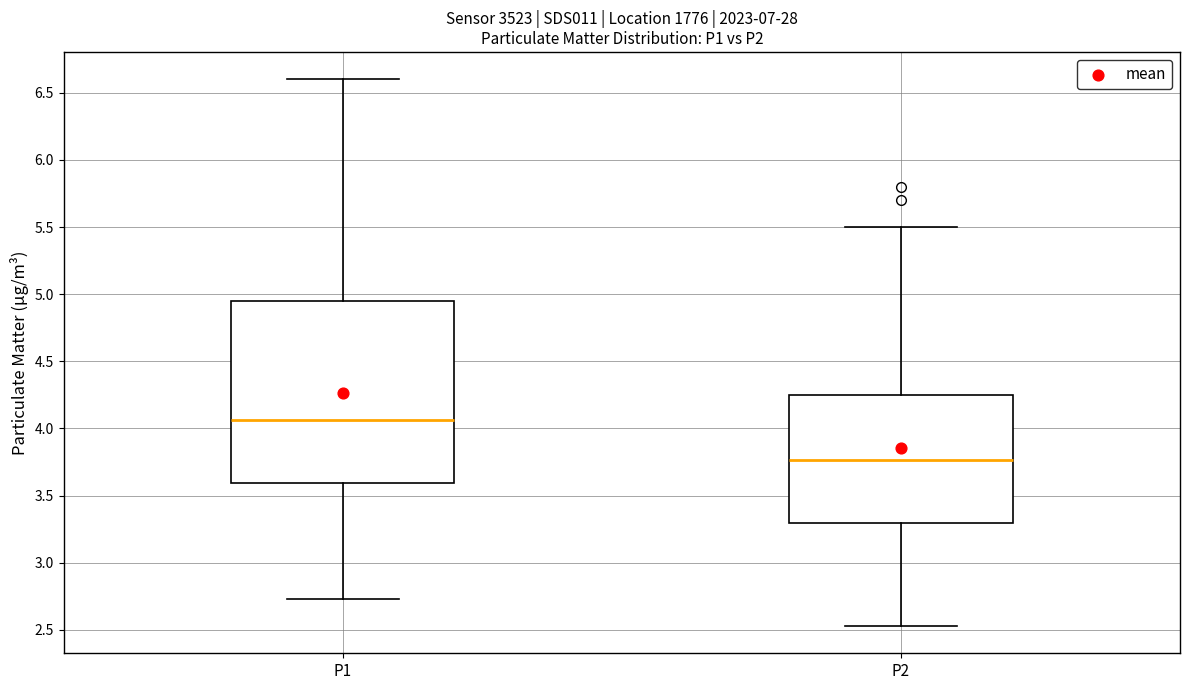

Where is the lower edge of the box for P2 on the y-axis? The values are not printed on the chart, so give them approximately, as read against the axis.

3.30